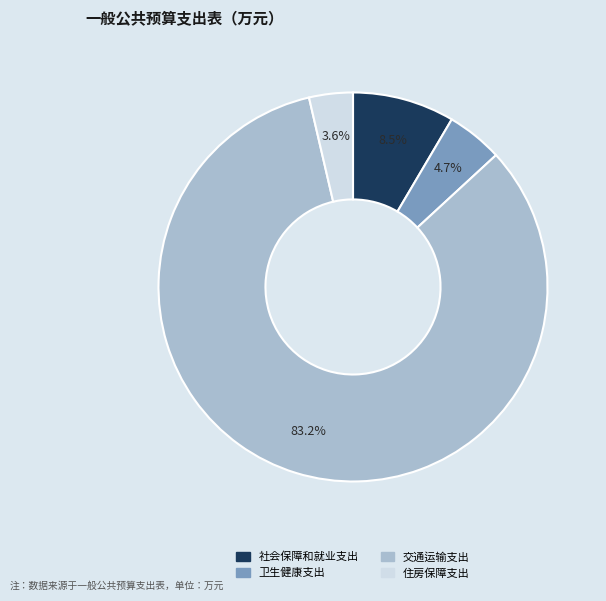

Which slice is the largest?

交通运输支出